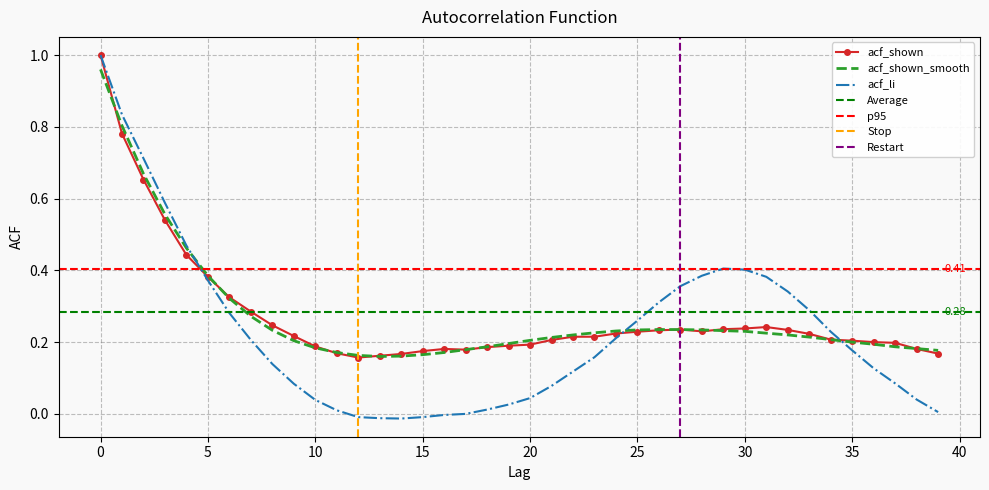

How many lines are shown in the chart?

3